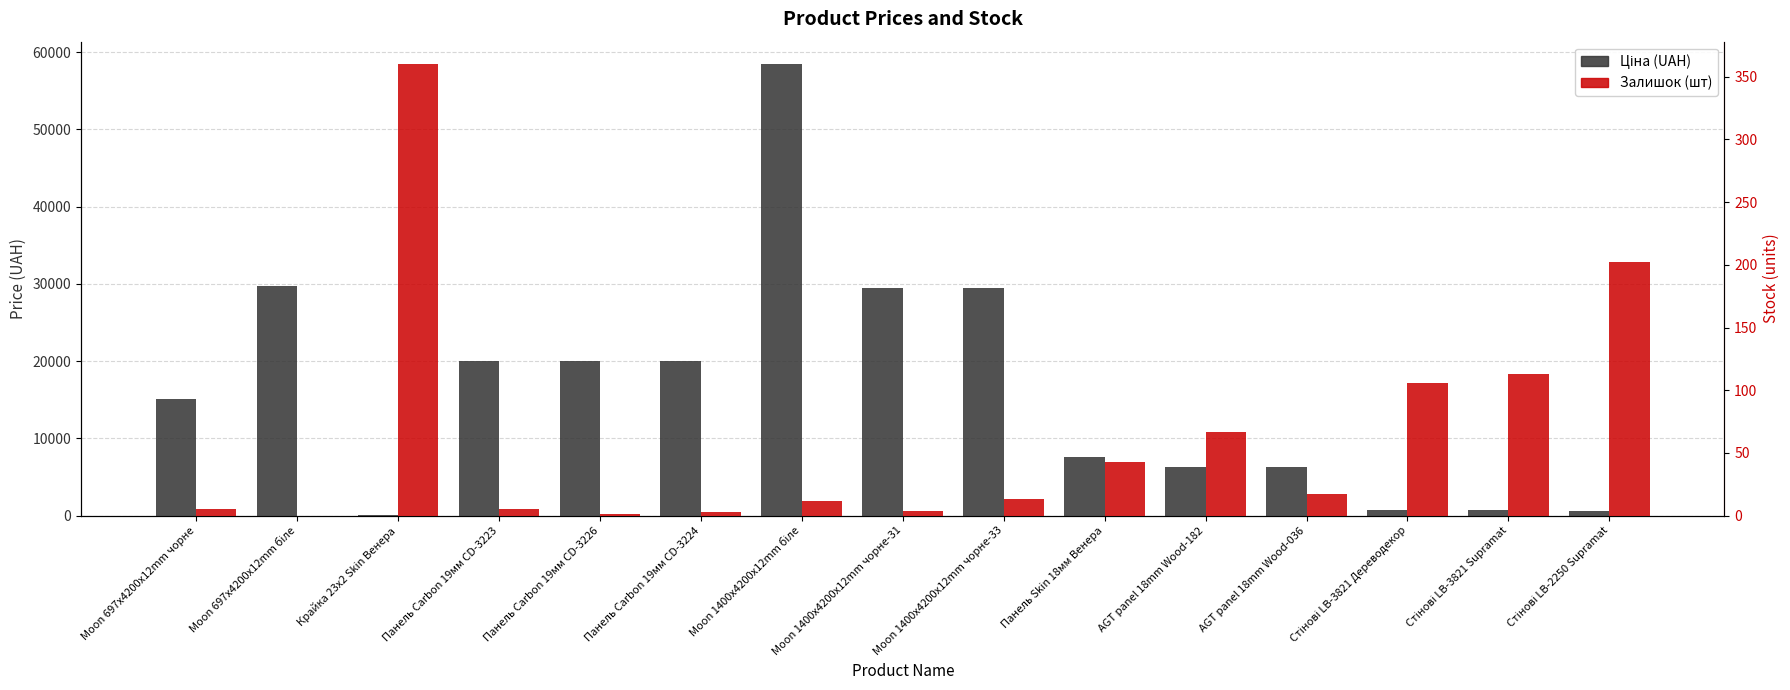

Which category has the lowest value across all series?

Moon 697x4200x12mm біле